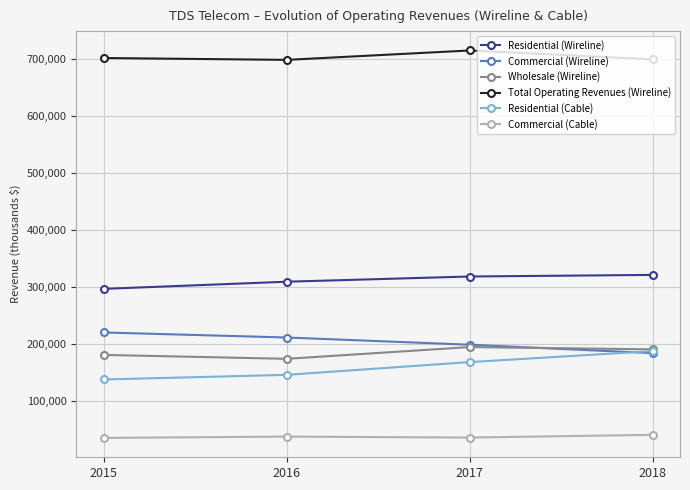

What is the difference between the highest and lowest values at 2016?

659189